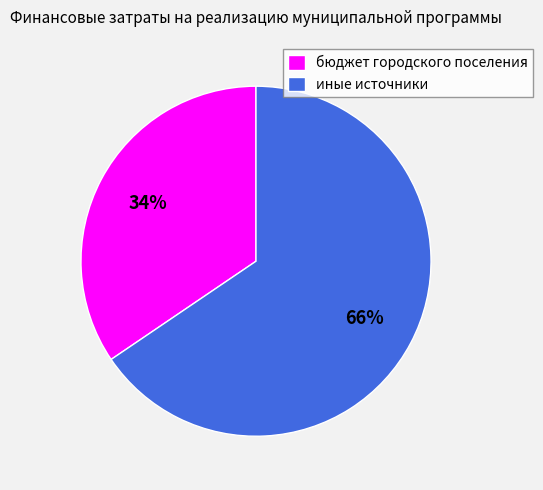

Rank the categories by value from highest to lowest.

иные источники, бюджет городского поселения